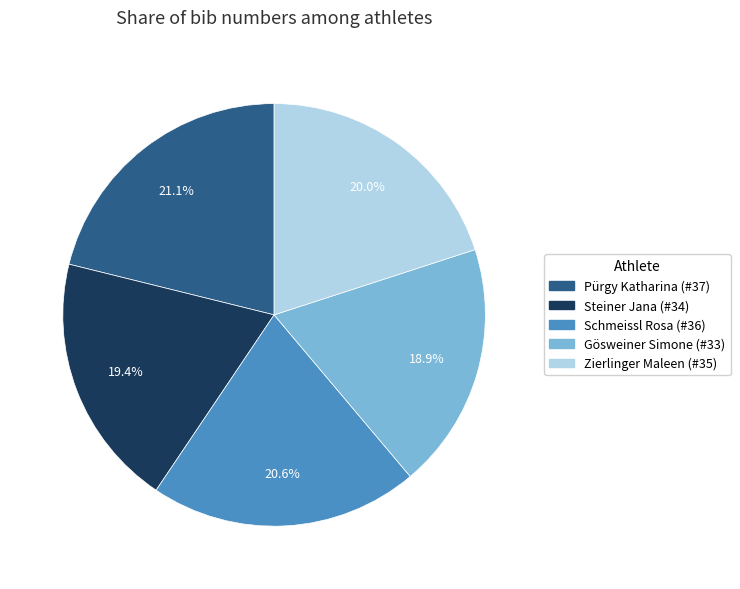

Rank the categories by value from lowest to highest.

Gösweiner Simone (#33), Steiner Jana (#34), Zierlinger Maleen (#35), Schmeissl Rosa (#36), Pürgy Katharina (#37)